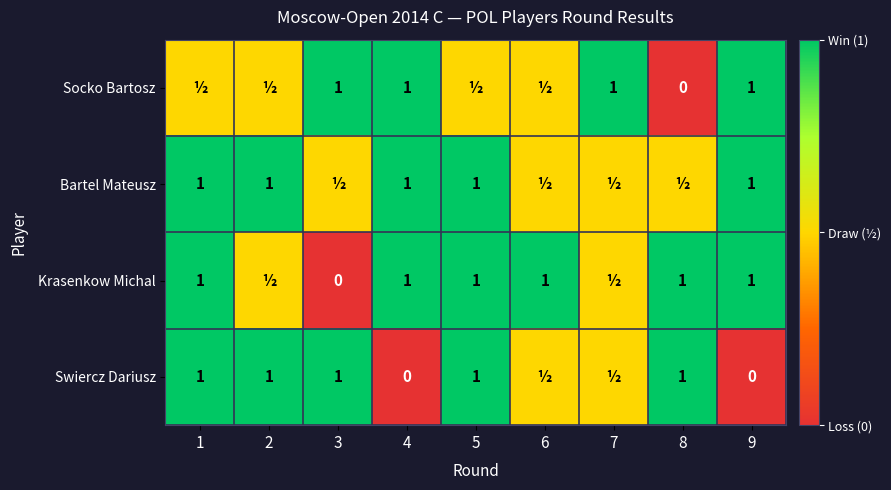

Is it true that Socko Bartosz equals 0.3 at 7?

False